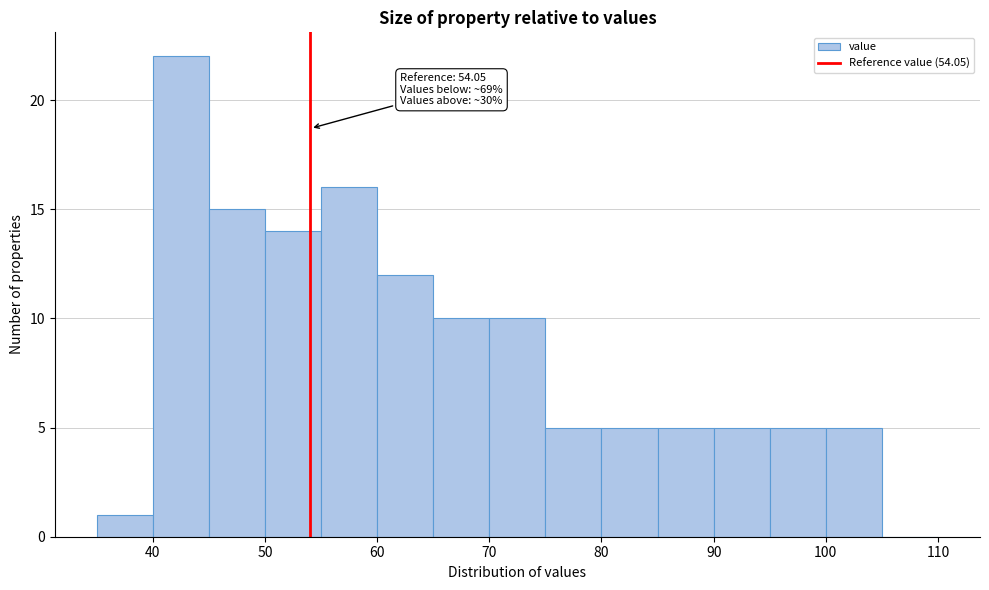

Which range on the x-axis has the tallest bar?

40 to 45